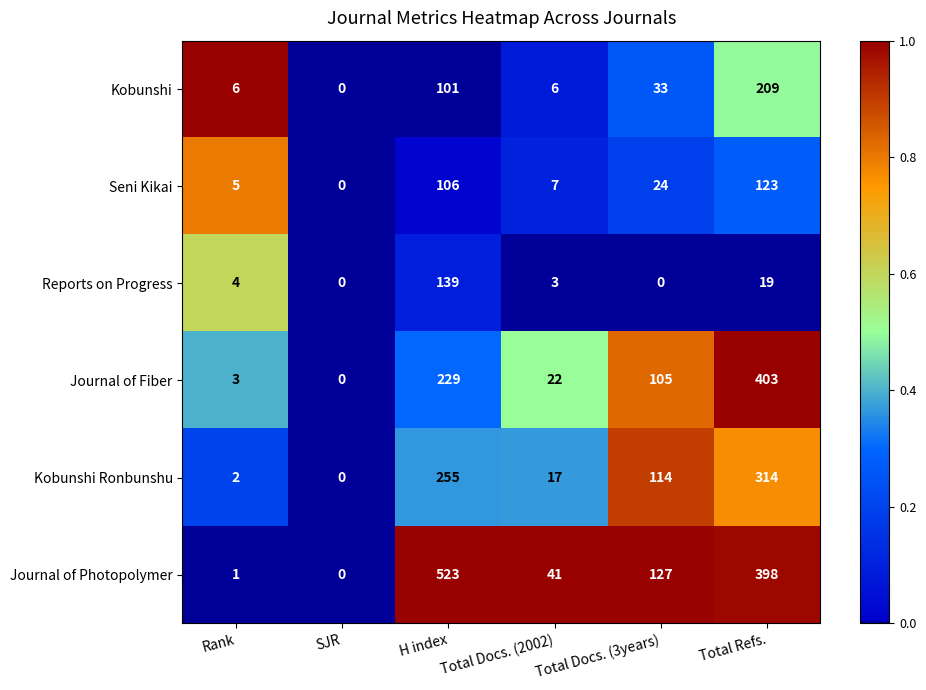

Which category has the highest value in the Kobunshi series?

Total Refs.